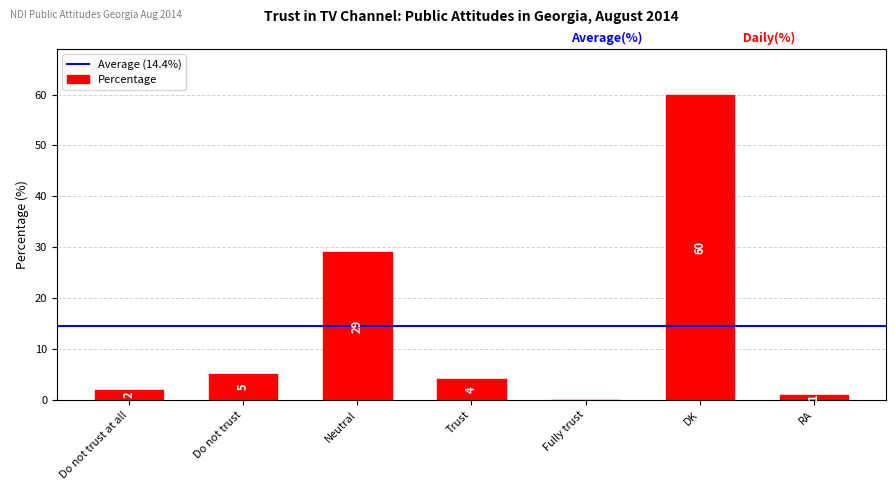

True or false: the data shows 5 at Do not trust.

True